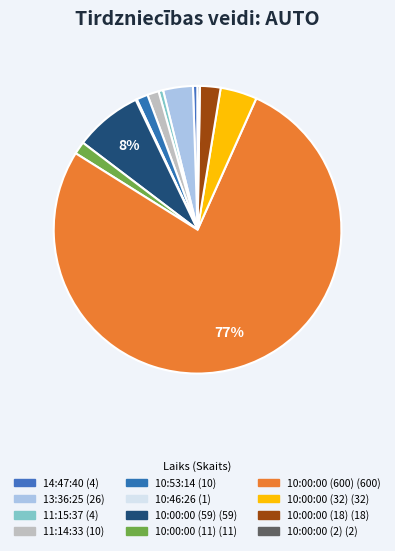

Which slice is the largest?

10:00:00 (600)